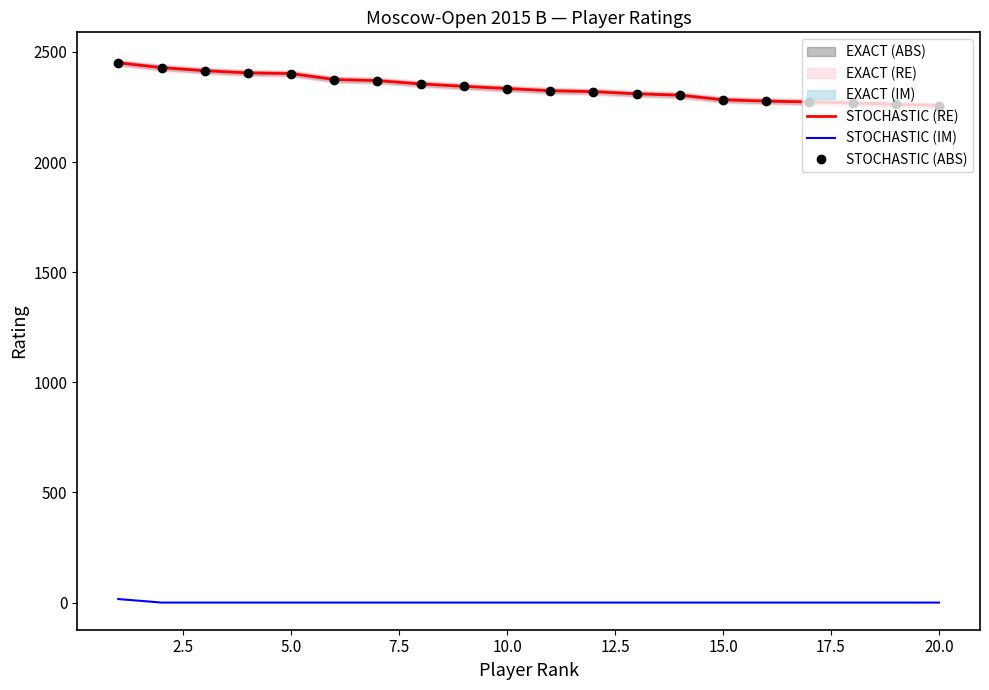

True or false: STOCHASTIC (RE) and STOCHASTIC (ABS) intersect in this chart.

False